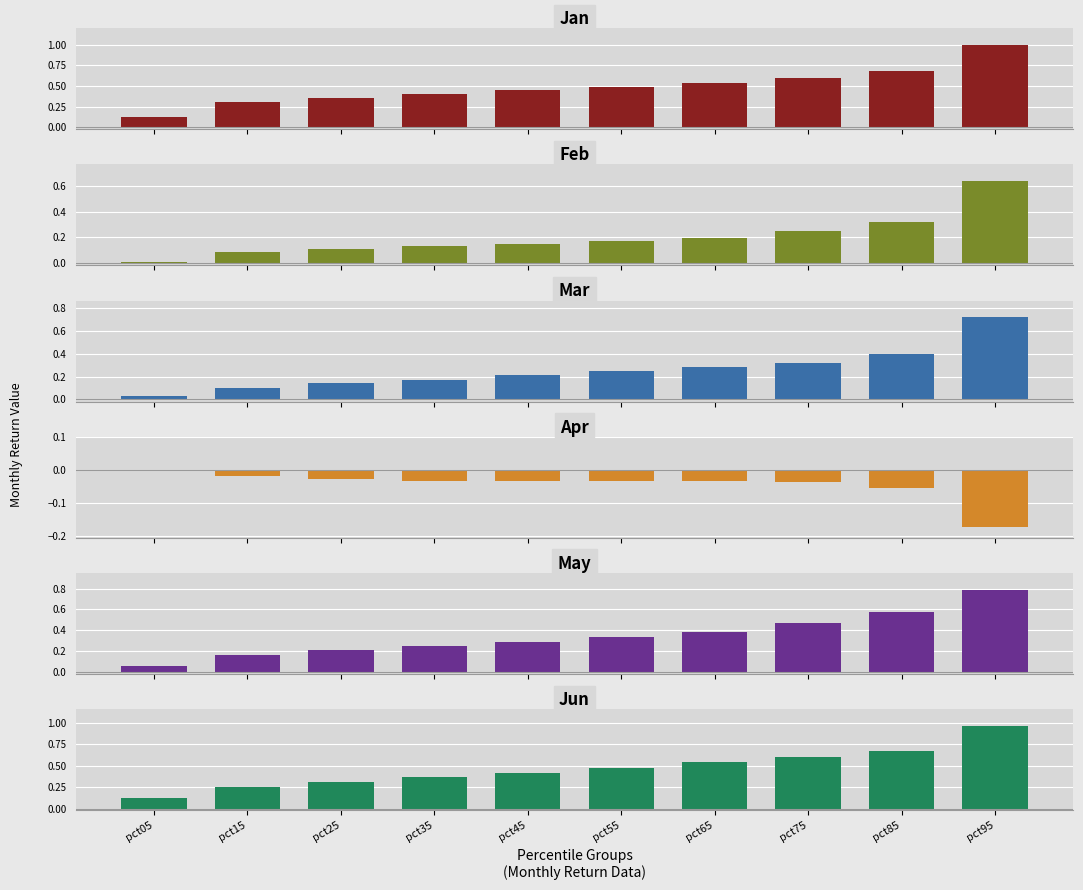

What is the value of the Jun bar at the 8th from the left?

0.6